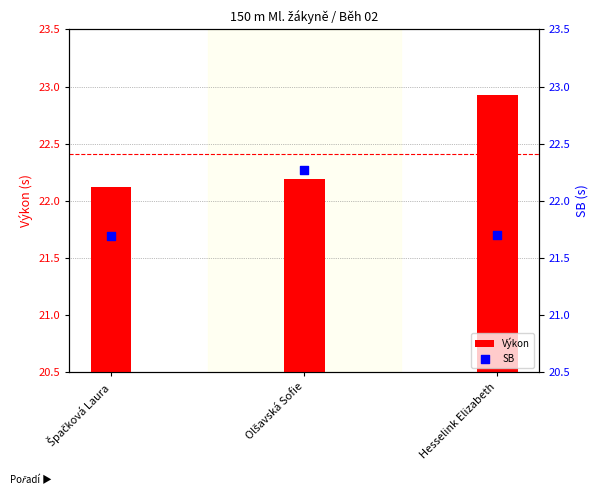

Is the value of SB at Špačková Laura greater than the value of Výkon at Špačková Laura?

No